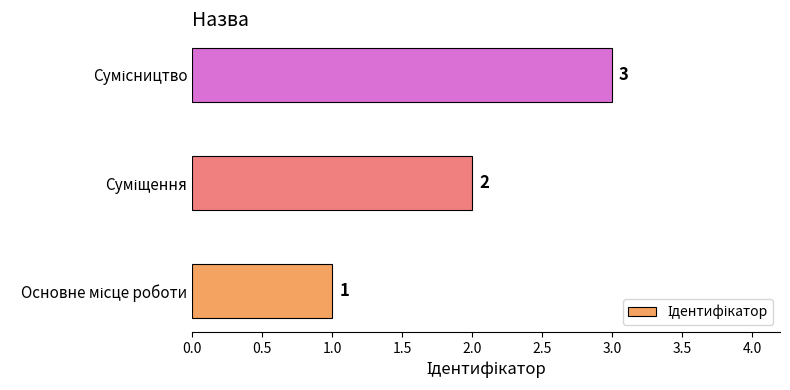

What is the sum of all values?

6